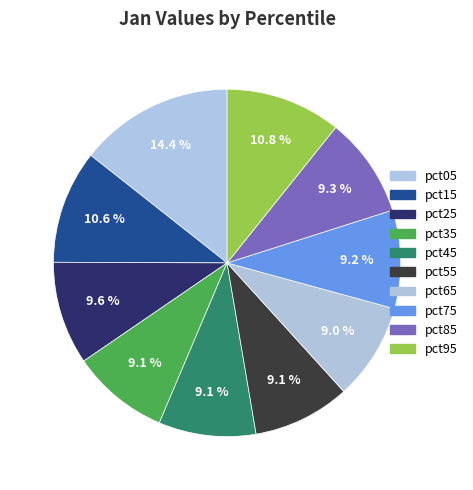

Is pct35 the majority of the pie?

No